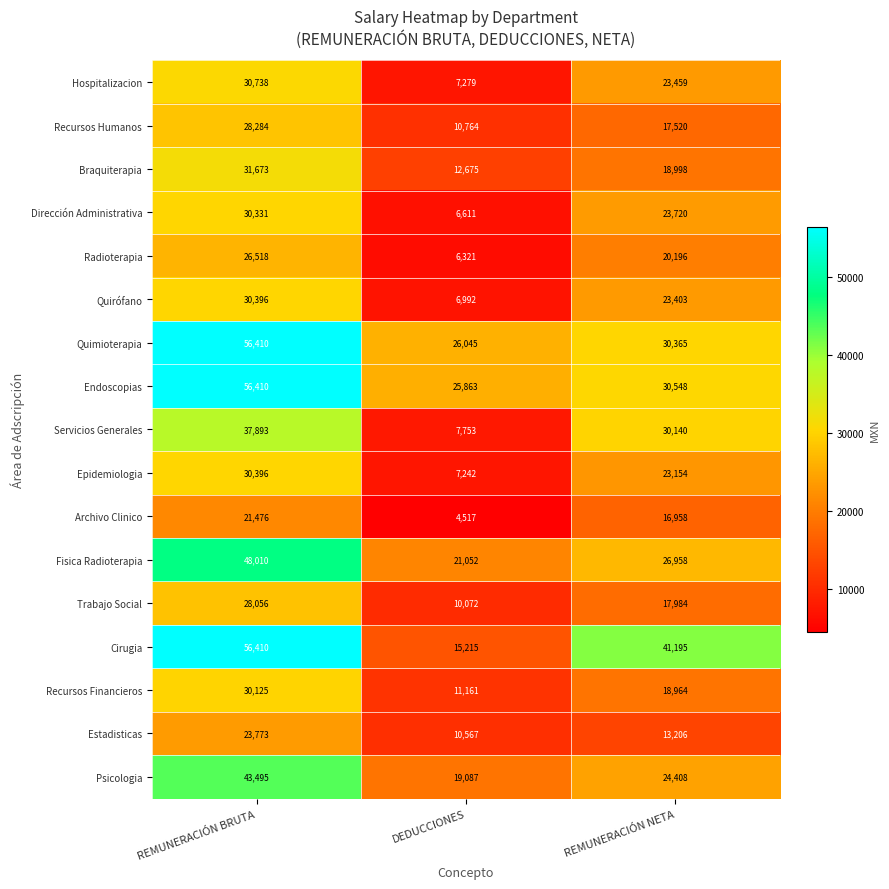

The value of Radioterapia at DEDUCCIONES is 1619. True or false?

False